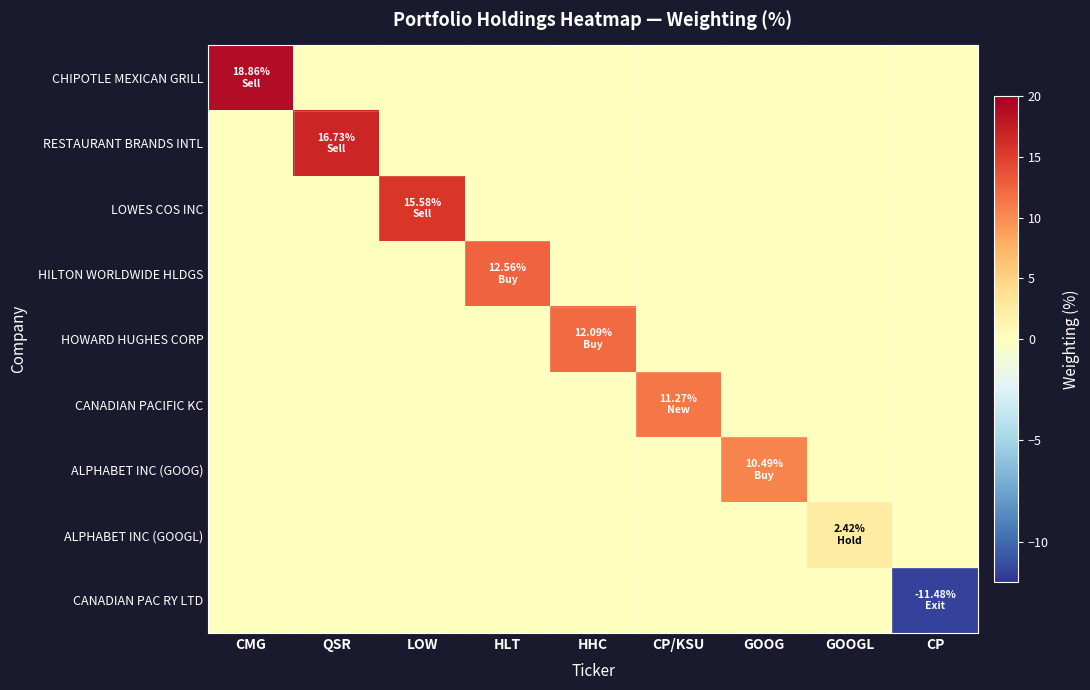

Which label corresponds to the largest value in the chart?

CMG